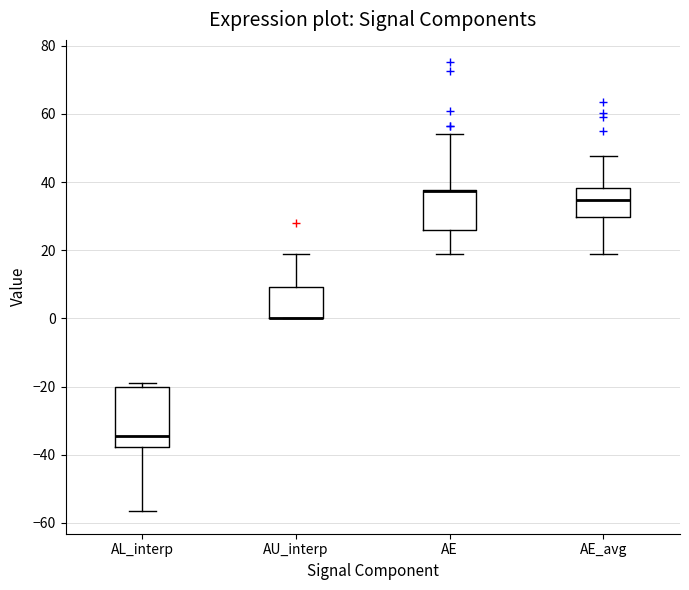

Reading left to right, read every box against the y-axis: the position of its median line, the range the box covers, and the ends of its whiskers. The values are not printed on the chart, so give them approximately, as read against the axis.

AL_interp: median -34, box -38 to -20, whiskers -56 to -18
AU_interp: median 0 (drawn on the box's lower edge), box 0 to 10, whiskers 0 to 18
AE: median 38 (drawn on the box's upper edge), box 26 to 38, whiskers 18 to 54
AE_avg: median 34, box 30 to 38, whiskers 18 to 48